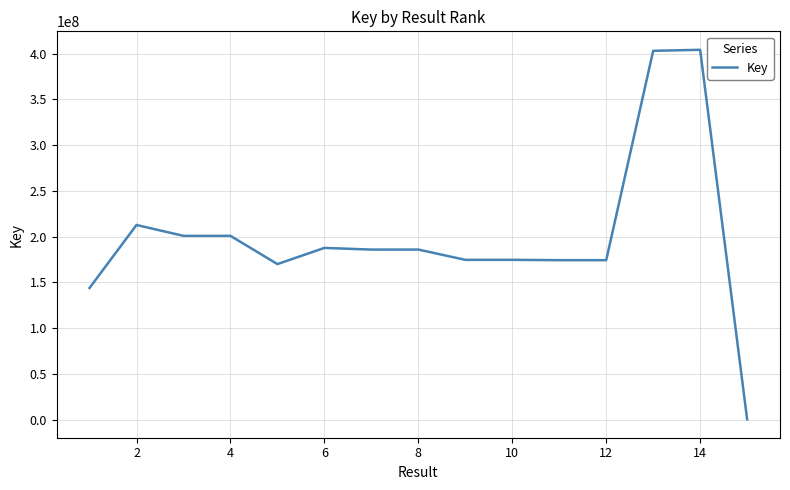

What is the difference between the maximum and minimum values?

403766458